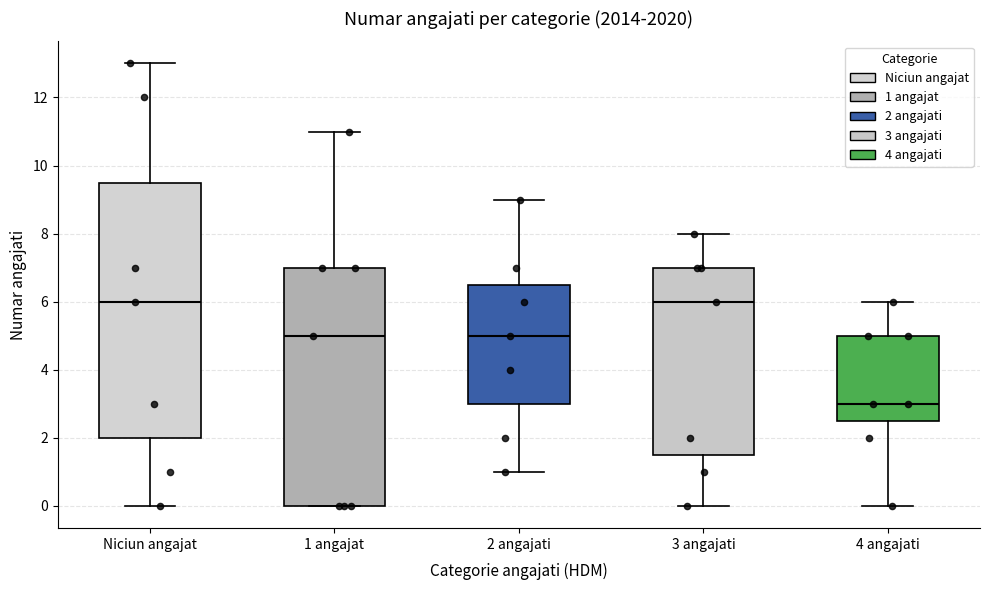

Reading left to right, read every box against the y-axis: the position of its median line, the range the box covers, and the ends of its whiskers. The values are not printed on the chart, so give them approximately, as read against the axis.

Niciun angajat: median 6.0, box 2.0 to 9.6, whiskers 0.0 to 13.0
1 angajat: median 5.0, box 0.0 to 7.0, whiskers 0.0 to 11.0
2 angajati: median 5.0, box 3.0 to 6.6, whiskers 1.0 to 9.0
3 angajati: median 6.0, box 1.6 to 7.0, whiskers 0.0 to 8.0
4 angajati: median 3.0, box 2.6 to 5.0, whiskers 0.0 to 6.0